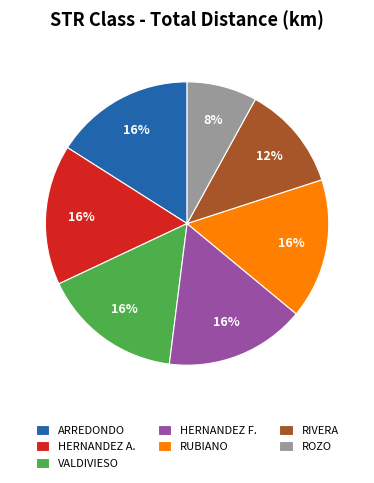

Does HERNANDEZ A. represent more than half of the total?

No